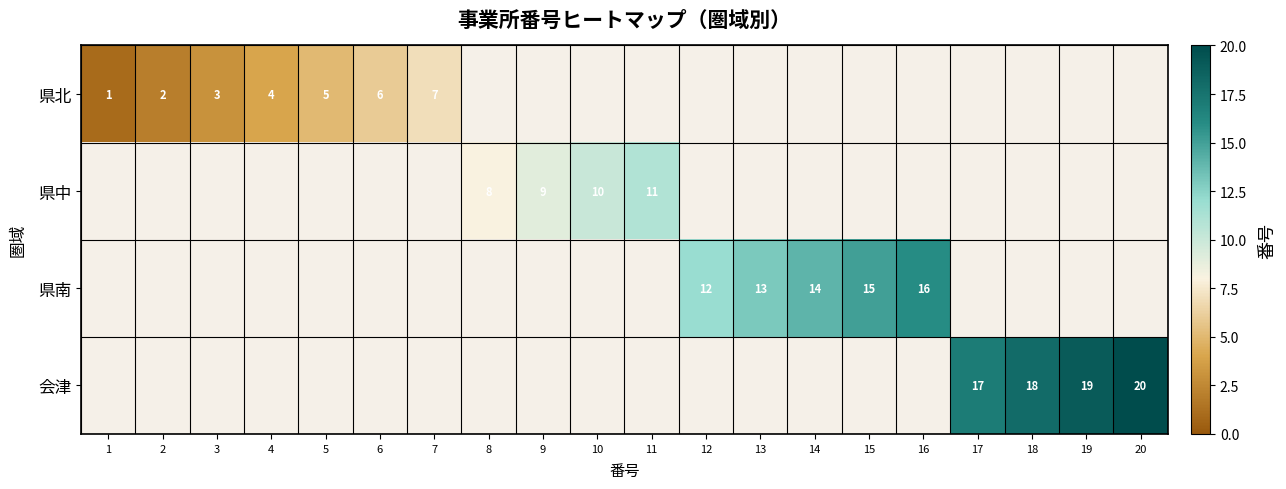

True or false: 県北 has a value of 3 at 2.

False